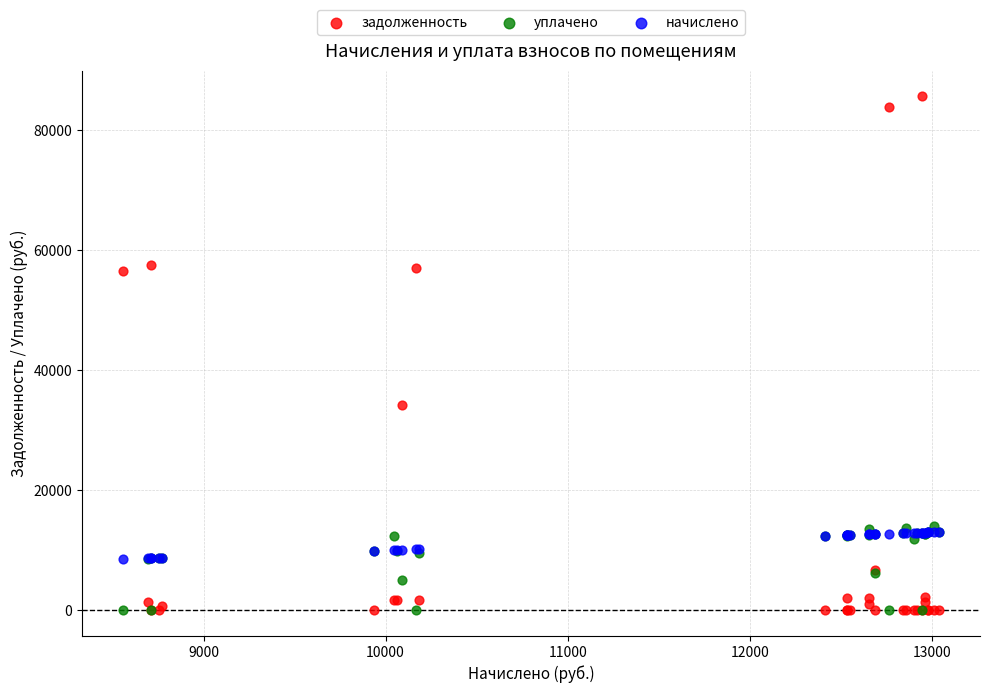

Which series has the widest spread of Y values?

задолженность